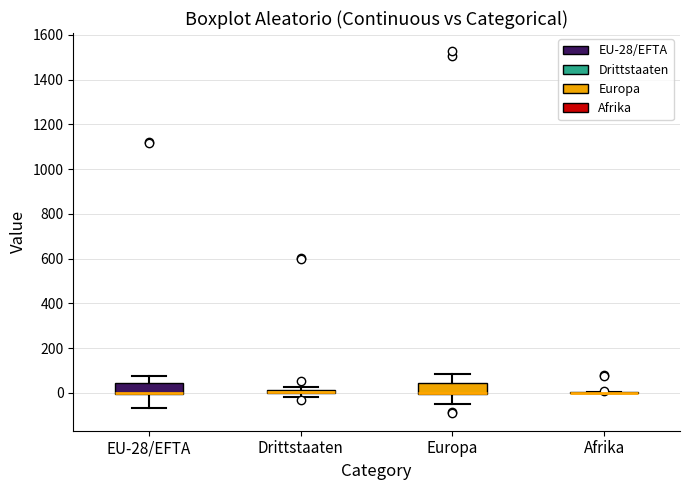

Where is the upper edge of the box for Drittstaaten on the y-axis? The values are not printed on the chart, so give them approximately, as read against the axis.

20